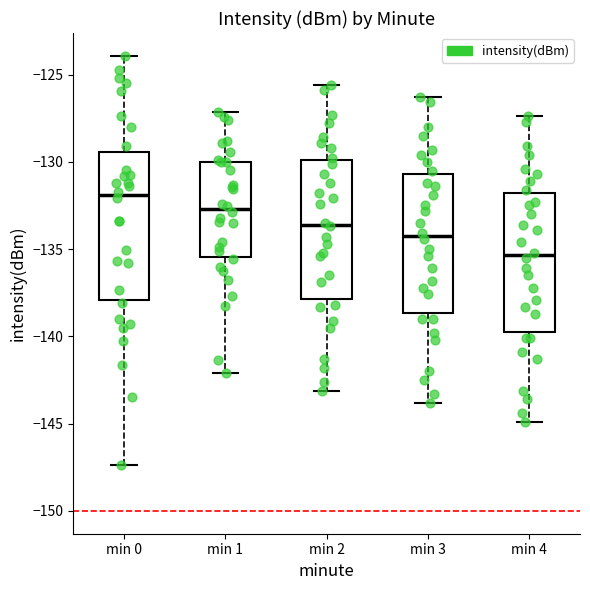

Reading left to right, transcribe this box plot: for each box, give where its median line is, the range the box spans, and where its two whiskers end, as read against the y-axis. The values are not printed on the chart, so give them approximately, as read against the axis.

min 0: median -132.0, box -138.0 to -129.5, whiskers -147.5 to -124.0
min 1: median -132.5, box -135.5 to -130.0, whiskers -142.0 to -127.0
min 2: median -133.5, box -138.0 to -130.0, whiskers -143.0 to -125.5
min 3: median -134.0, box -138.5 to -130.5, whiskers -144.0 to -126.5
min 4: median -135.5, box -139.5 to -132.0, whiskers -145.0 to -127.5